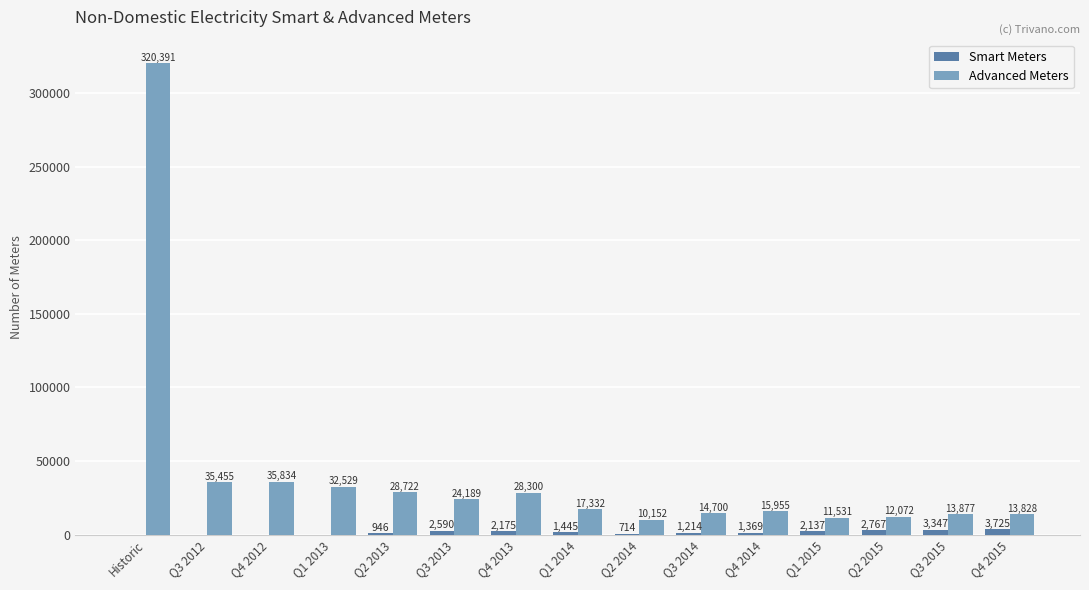

The Advanced Meters series shows 28300 at Q4 2013. True or false?

True